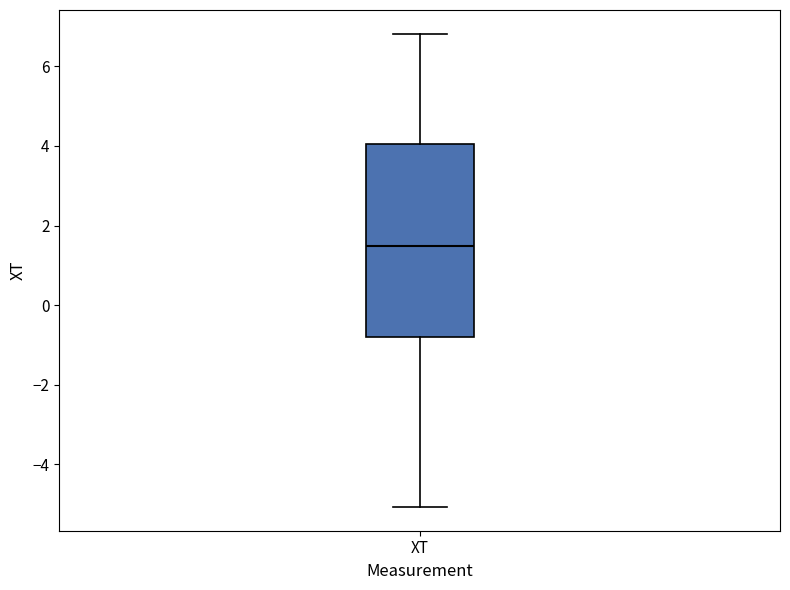

Transcribe this box plot: give where the median line is, the range the box spans, and where the two whiskers end, as read against the y-axis. The values are not printed on the chart, so give them approximately, as read against the axis.

median 1.4, box -0.8 to 4.0, whiskers -5.0 to 6.8